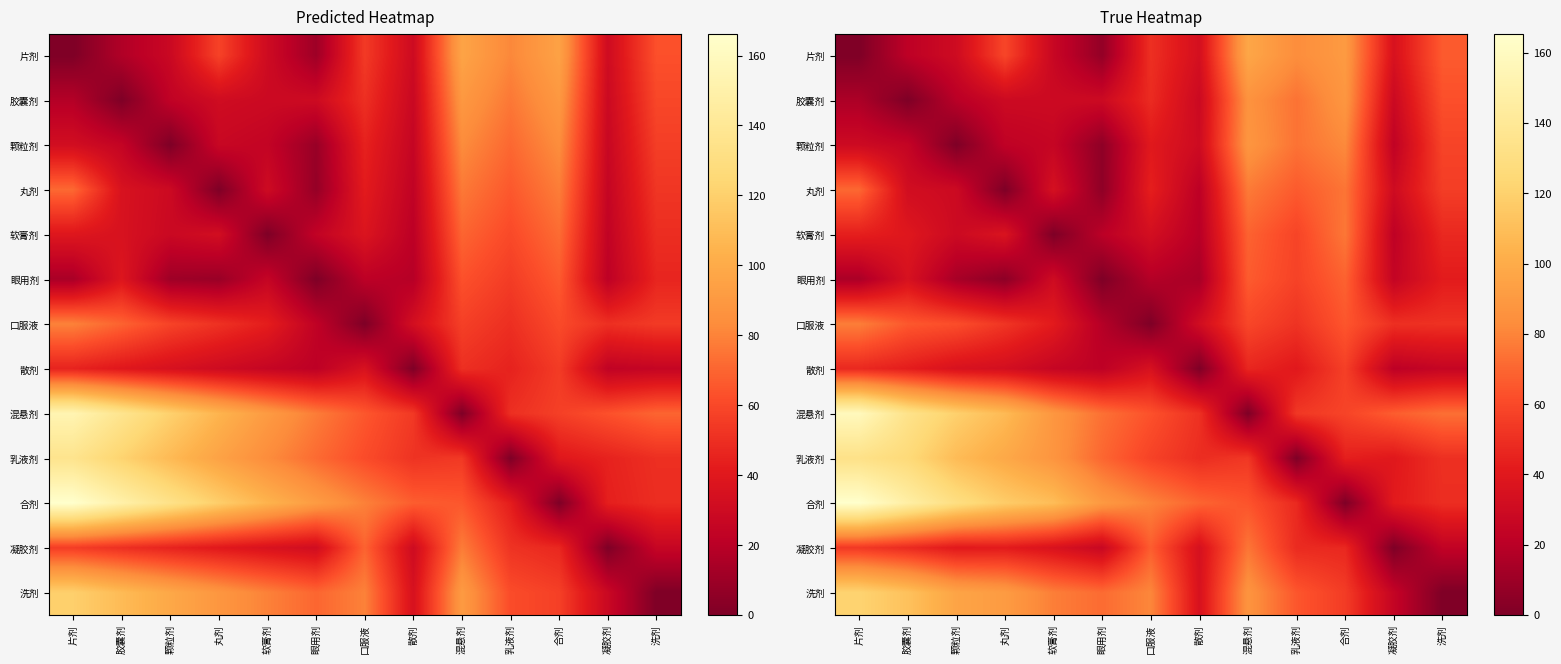

At which label does 散剂 first exceed 34?

片剂